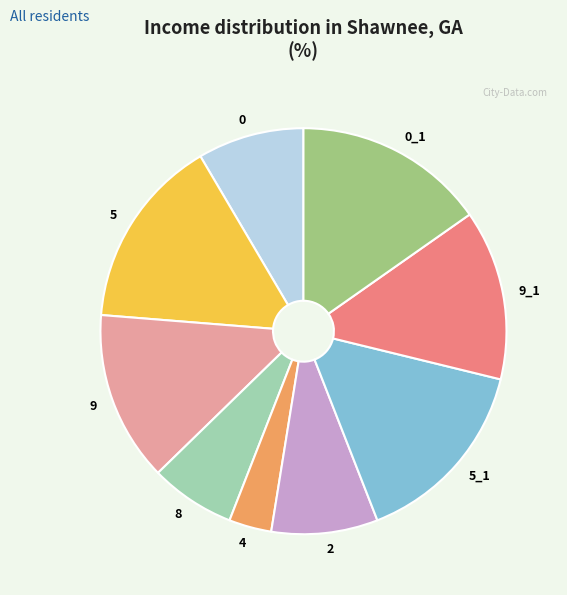

Is there a majority slice in this chart?

No